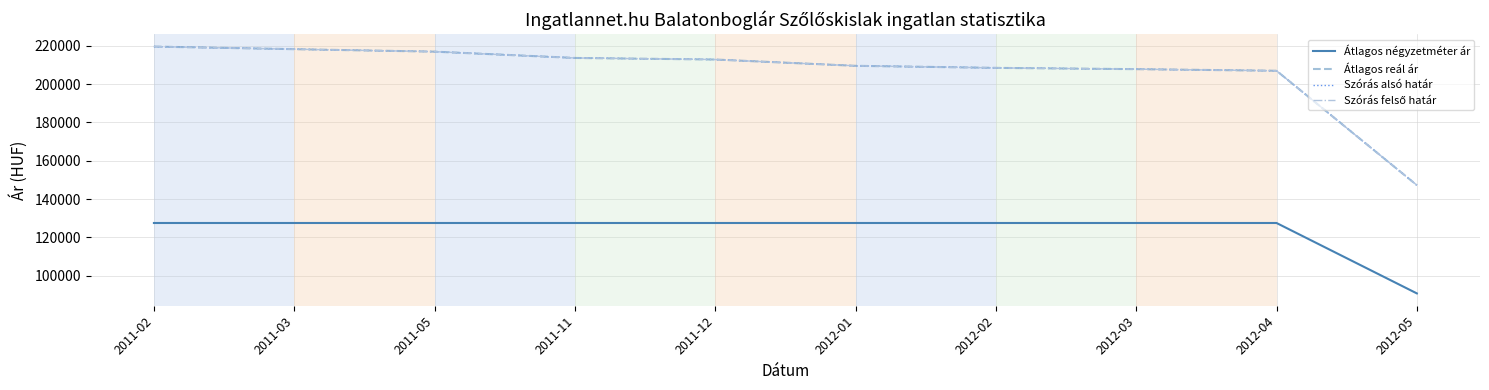

Is this an area chart (filled region under the line)?

No